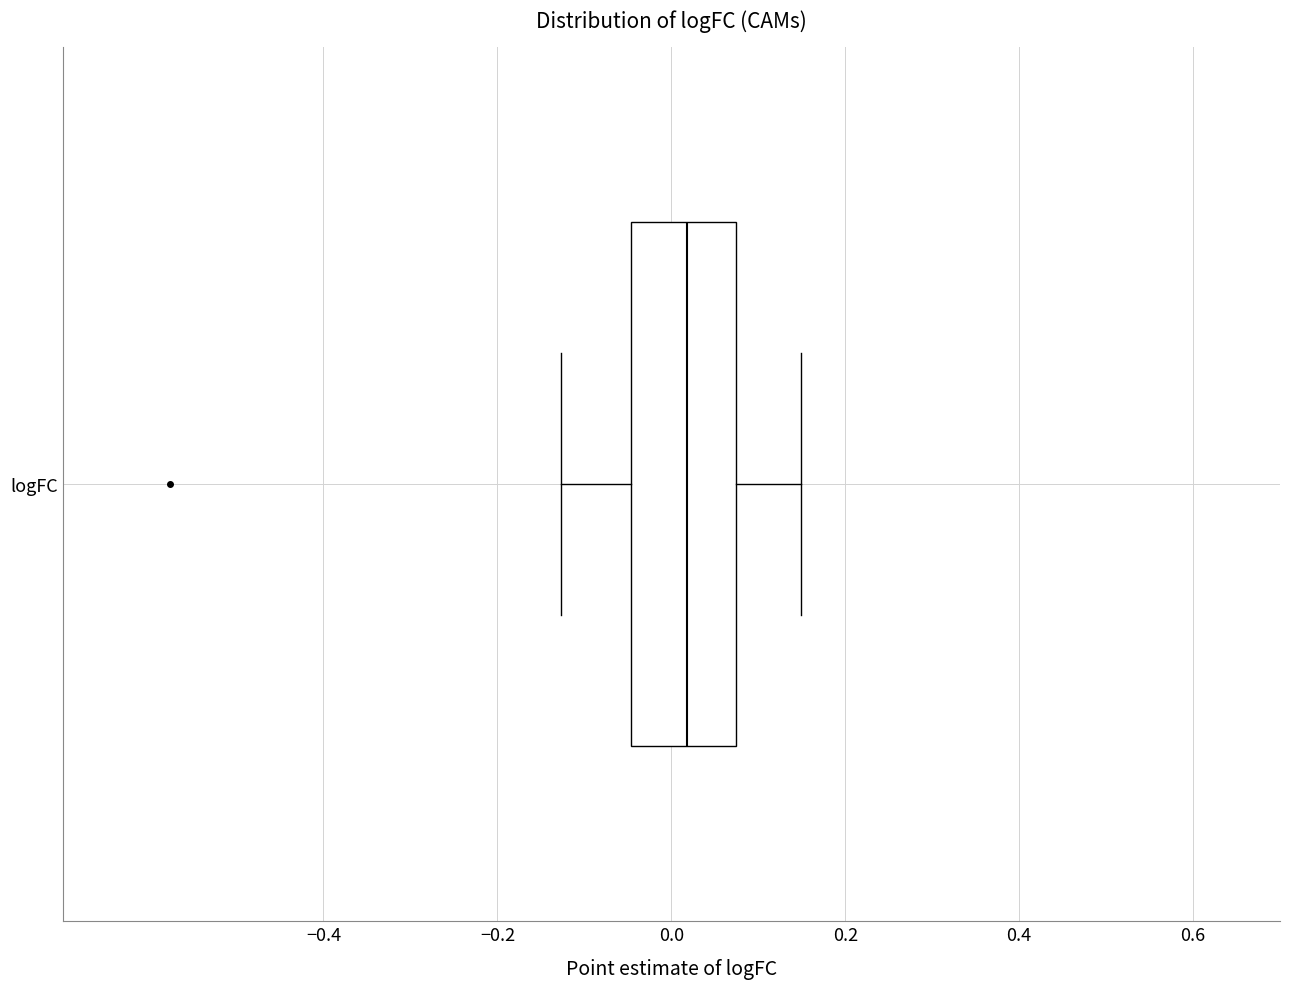

Transcribe this box plot: give where the median line is, the range the box spans, and where the two whiskers end, as read against the x-axis. The values are not printed on the chart, so give them approximately, as read against the axis.

median 0.02, box -0.04 to 0.08, whiskers -0.12 to 0.14